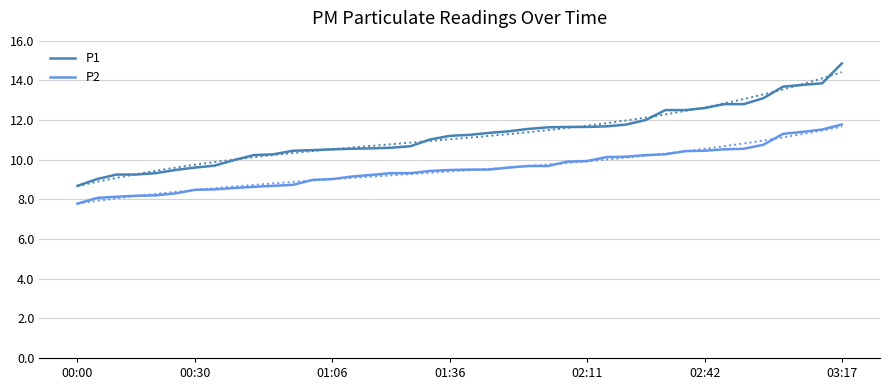

True or false: P2 and P1 intersect in this chart.

False